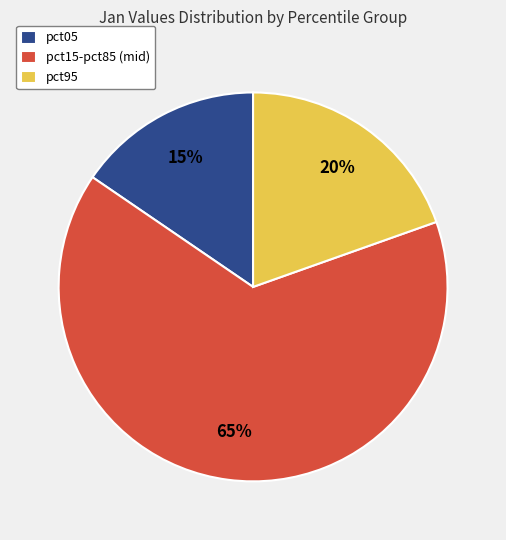

How many segments does this pie chart have?

3